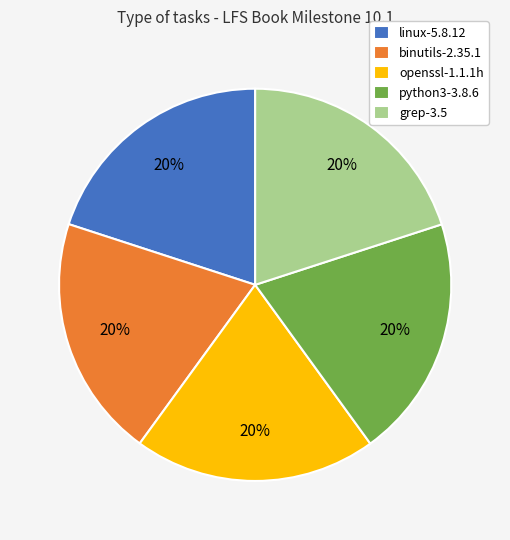

Is the sum of binutils-2.35.1 and linux-5.8.12 greater than half?

No